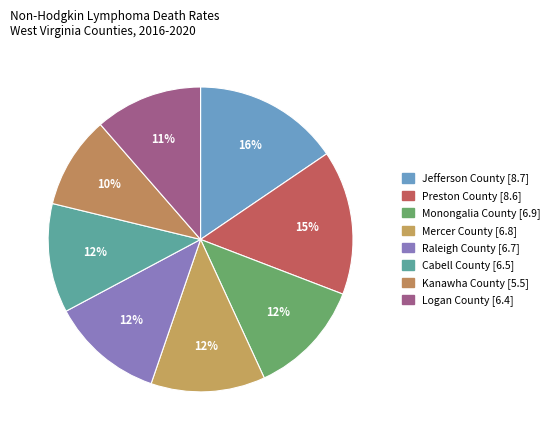

Is Jefferson County the majority of the pie?

No